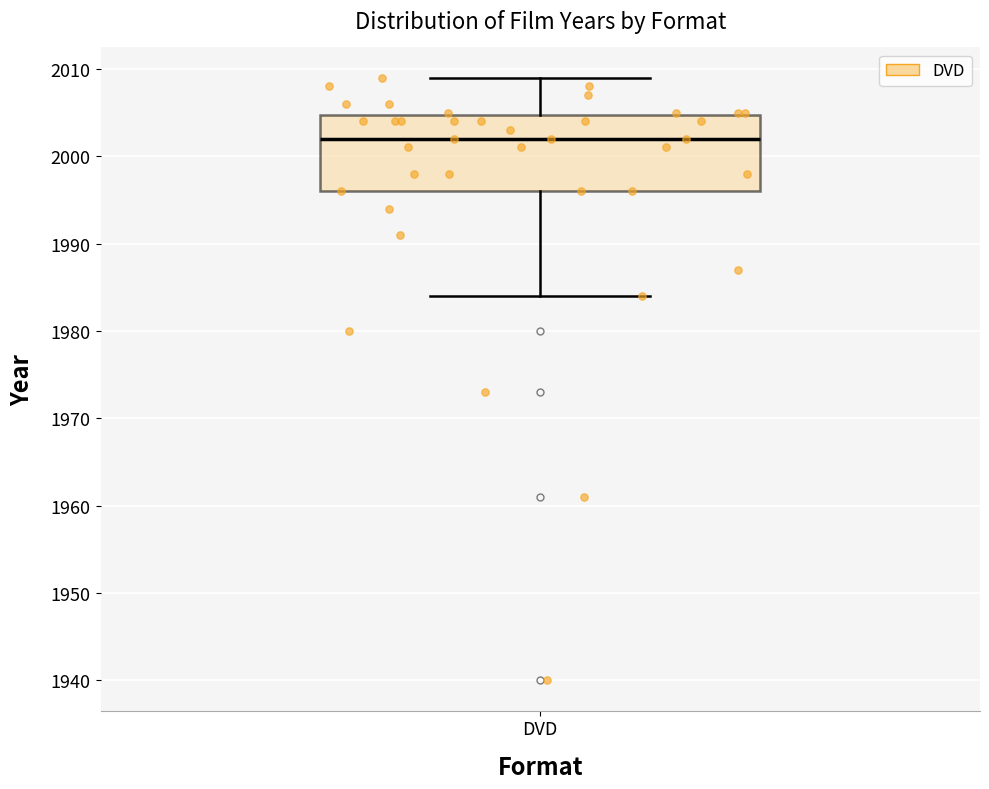

Read this box plot against the y-axis: the position of the median line, the range covered by the box, and the ends of both whiskers. The values are not printed on the chart, so give them approximately, as read against the axis.

median 2002, box 1996 to 2005, whiskers 1984 to 2009